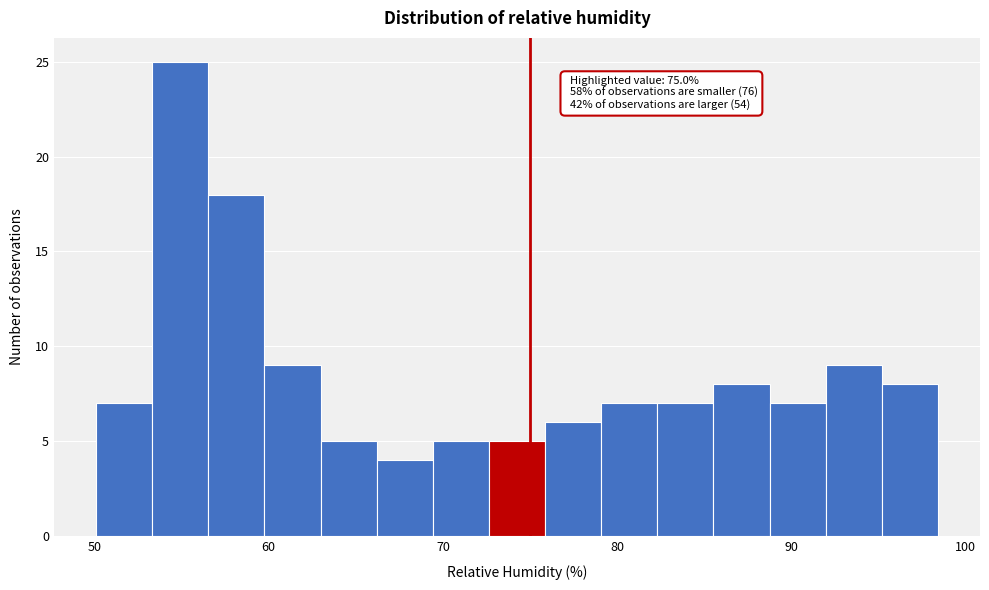

Read against the x-axis, roughly where is the centre of the tallest bar?

55